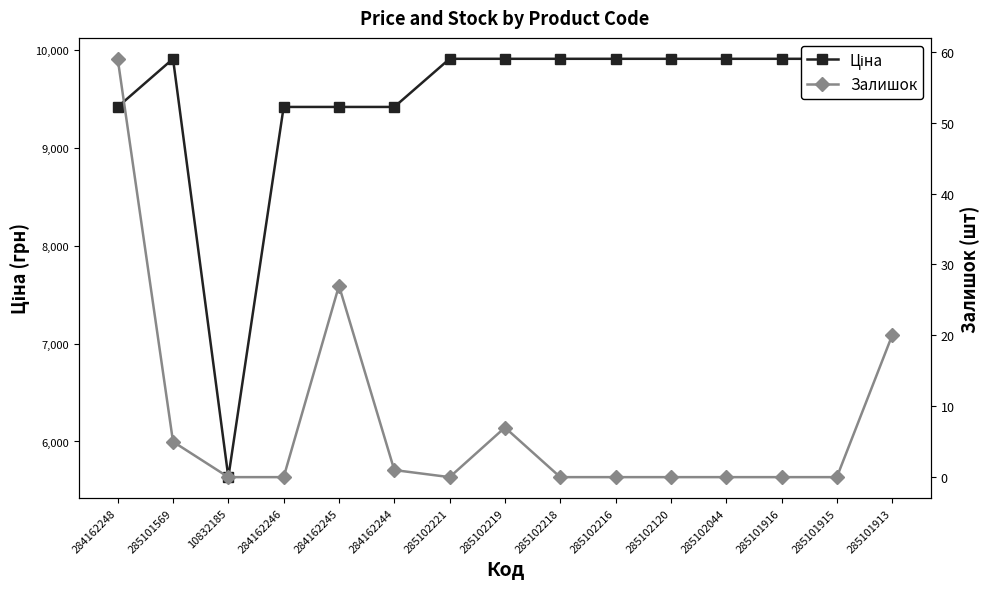

In Залишок, how many points are lower than both neighbors (excluding endpoints)?

1